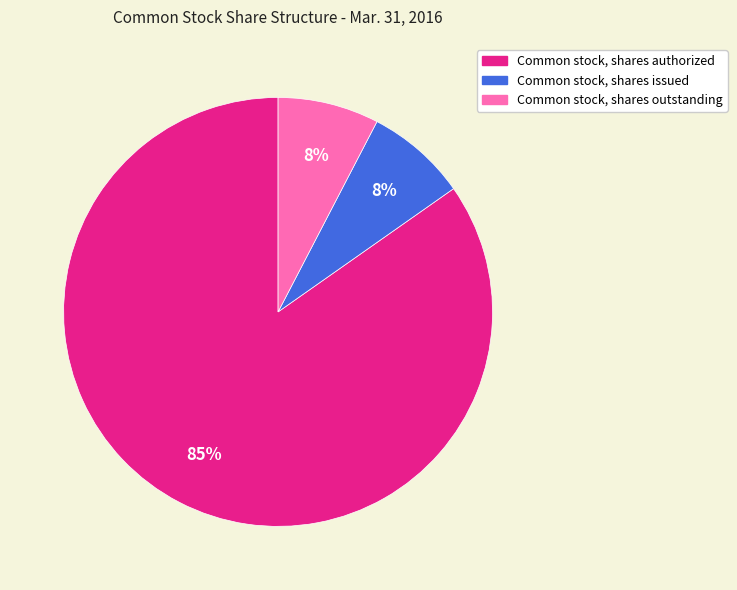

The Common stock, shares outstanding slice represents 1% of the pie. True or false?

False